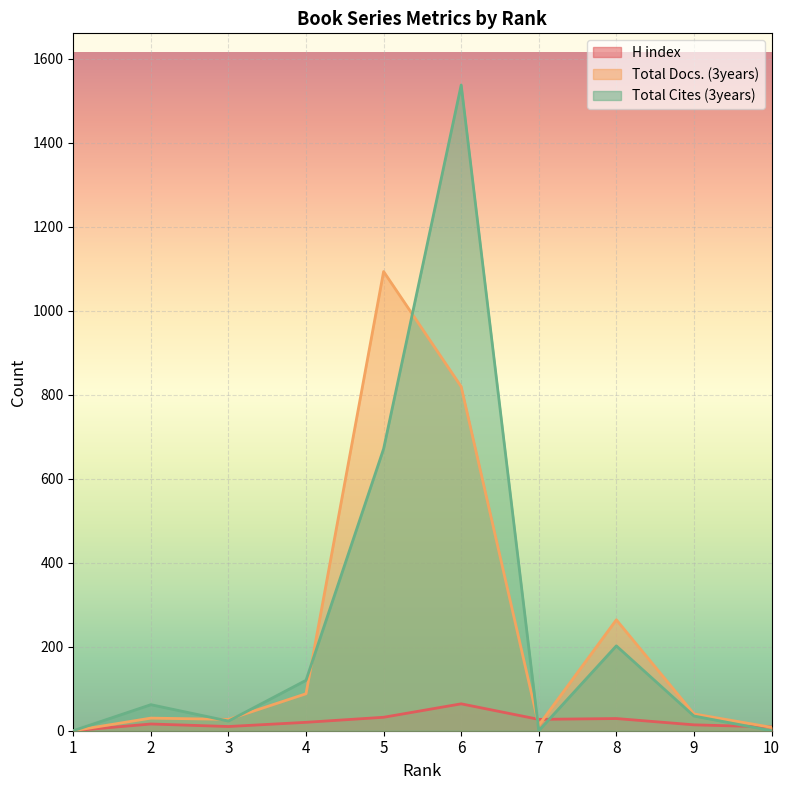

Rank the series by their maximum value, from lowest to highest.

H index, Total Docs. (3years), Total Cites (3years)